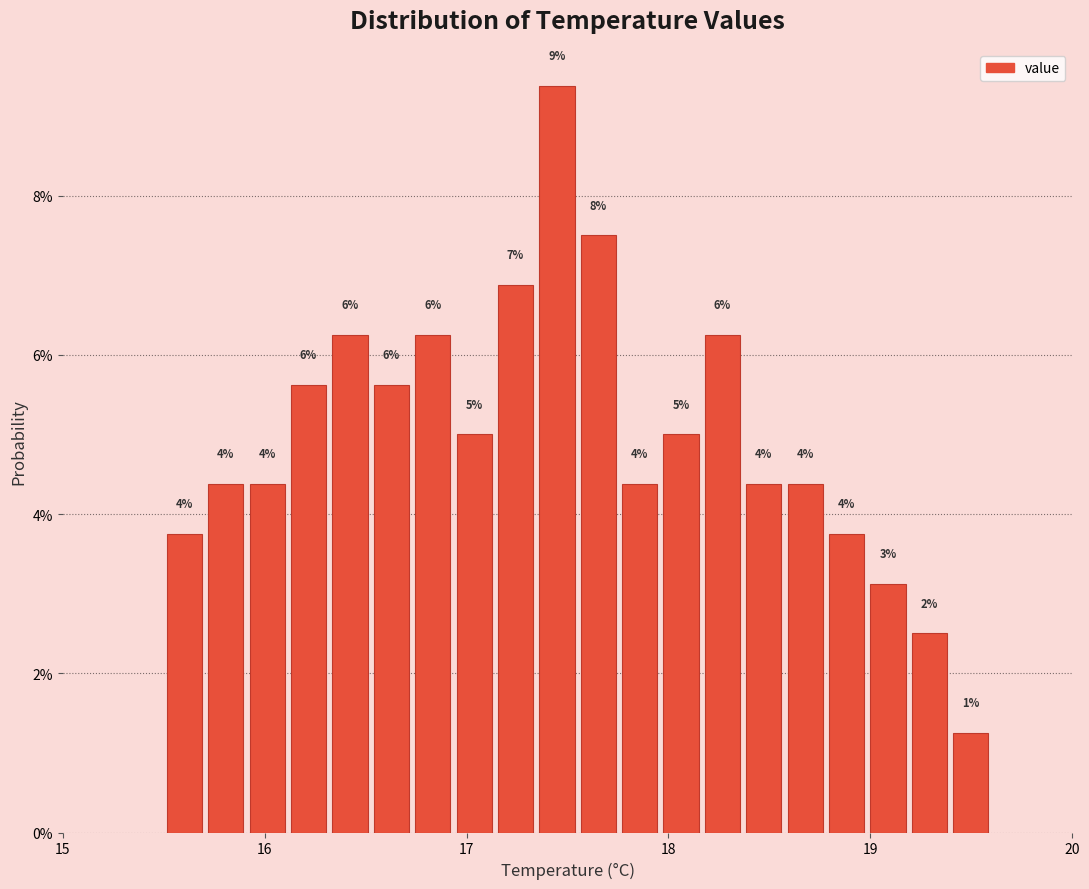

Around what value on the x-axis is the tallest bar? Give the approximate position of its centre, as read against the axis.

17.4